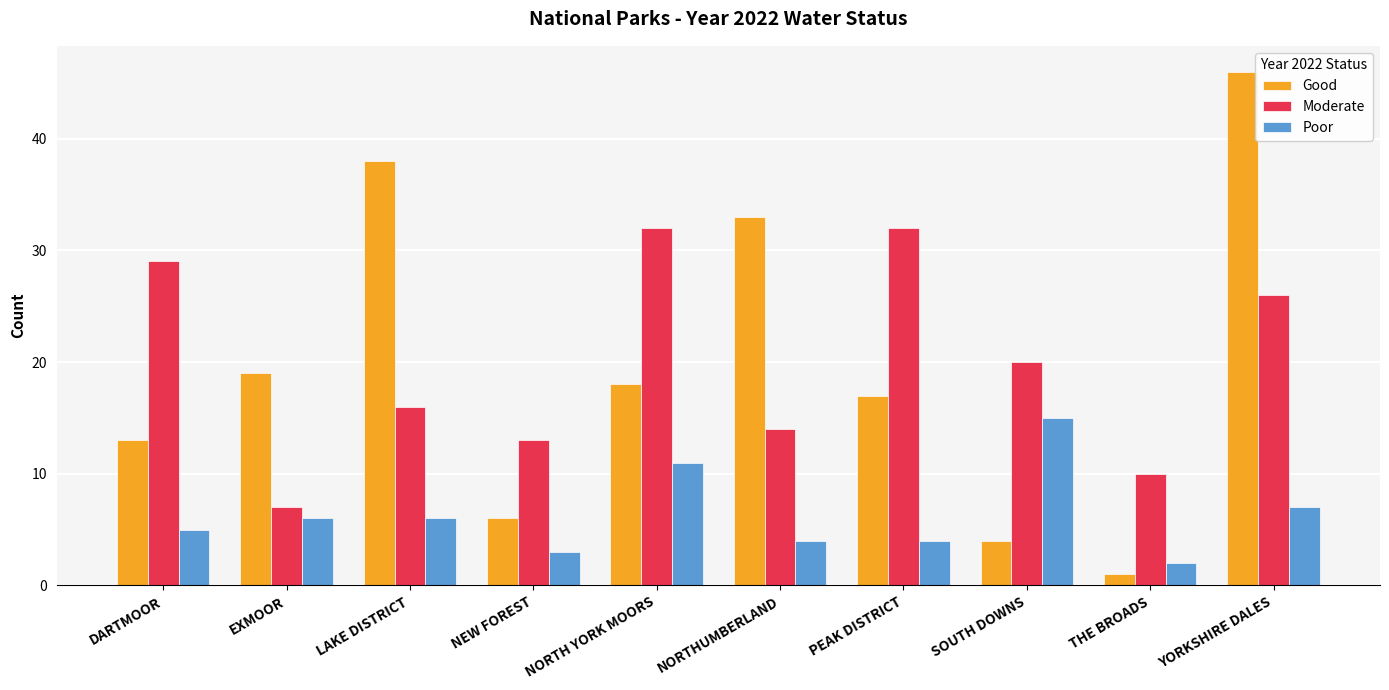

What is the spread (max minus min) of values at NEW FOREST?

10